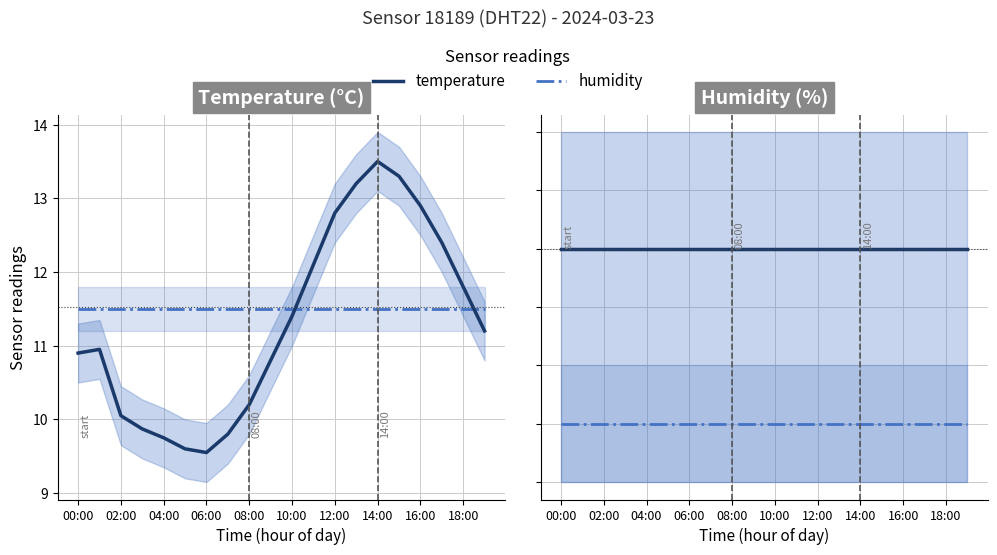

At how many categories does at least one series exceed 99?

20